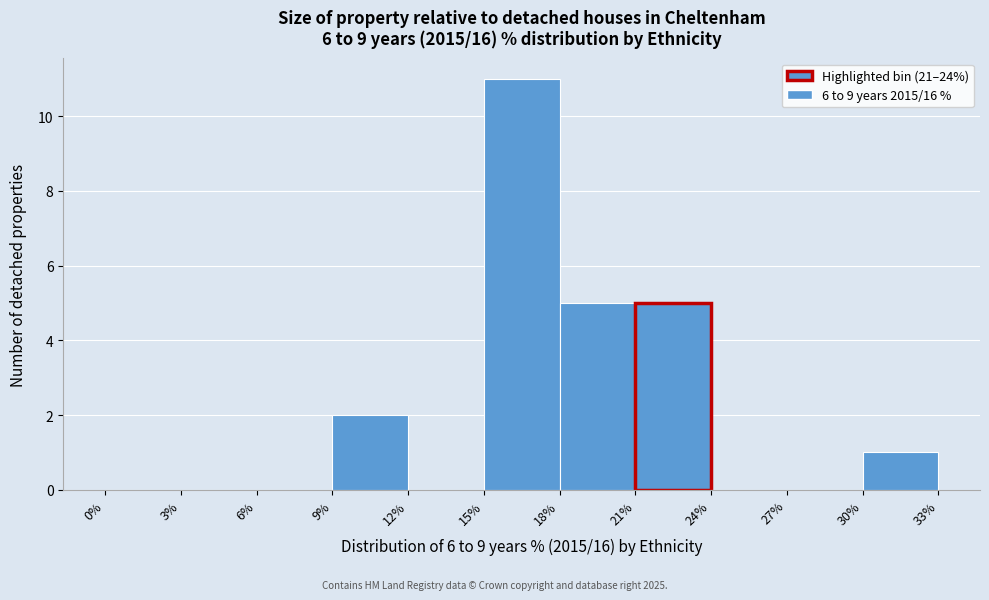

Reading left to right, list every bar in this chart as the range it spans on the x-axis followed by its height. The values are not printed on the chart, so give them approximately, as read against the axis.

0% to 3%: 0
3% to 6%: 0
6% to 9%: 0
9% to 12%: 2
12% to 15%: 0
15% to 18%: 11
18% to 21%: 5
21% to 24%: 5
24% to 27%: 0
27% to 30%: 0
30% to 33%: 1